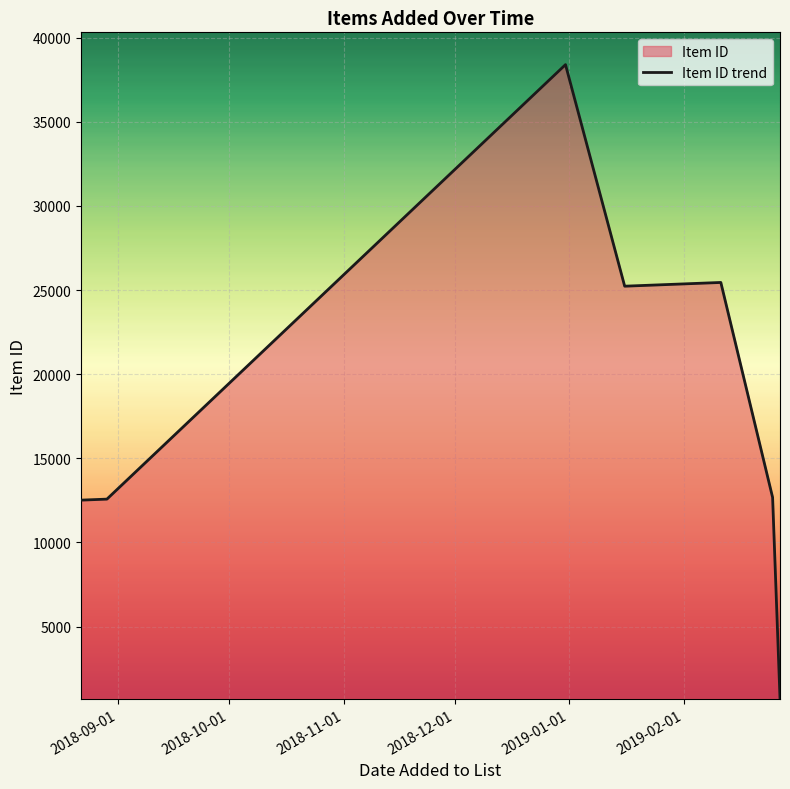

What is the maximum value shown in the chart?

38404